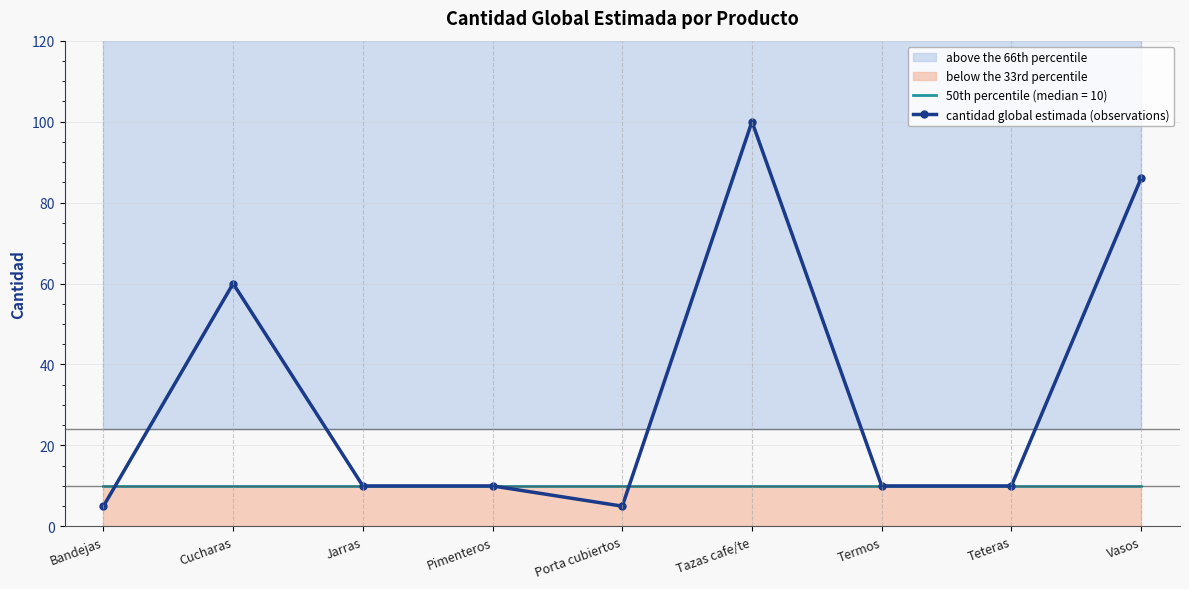

Does the chart have visible grid lines?

Yes